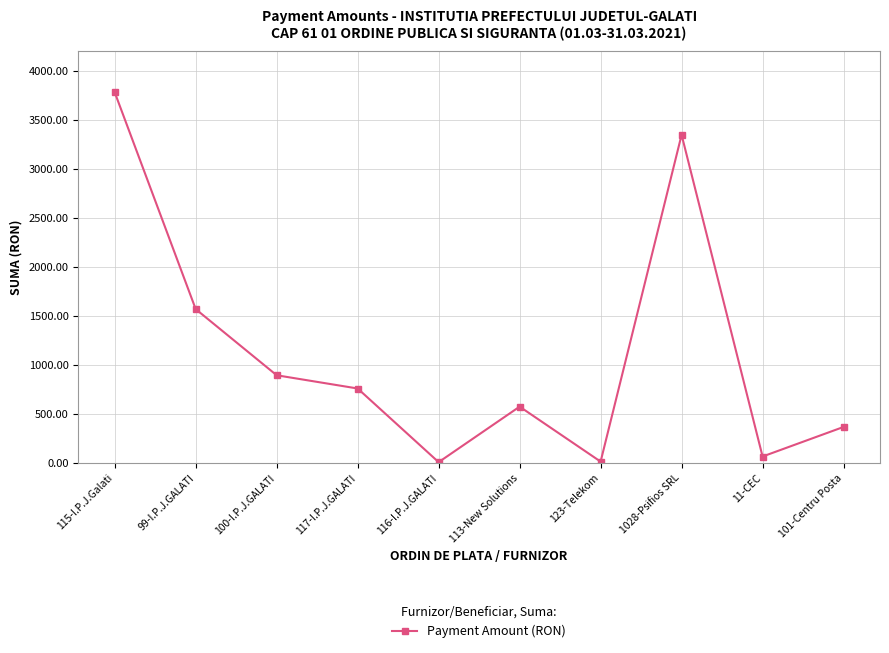

True or false: there are more than 2 points higher than both neighbors.

False